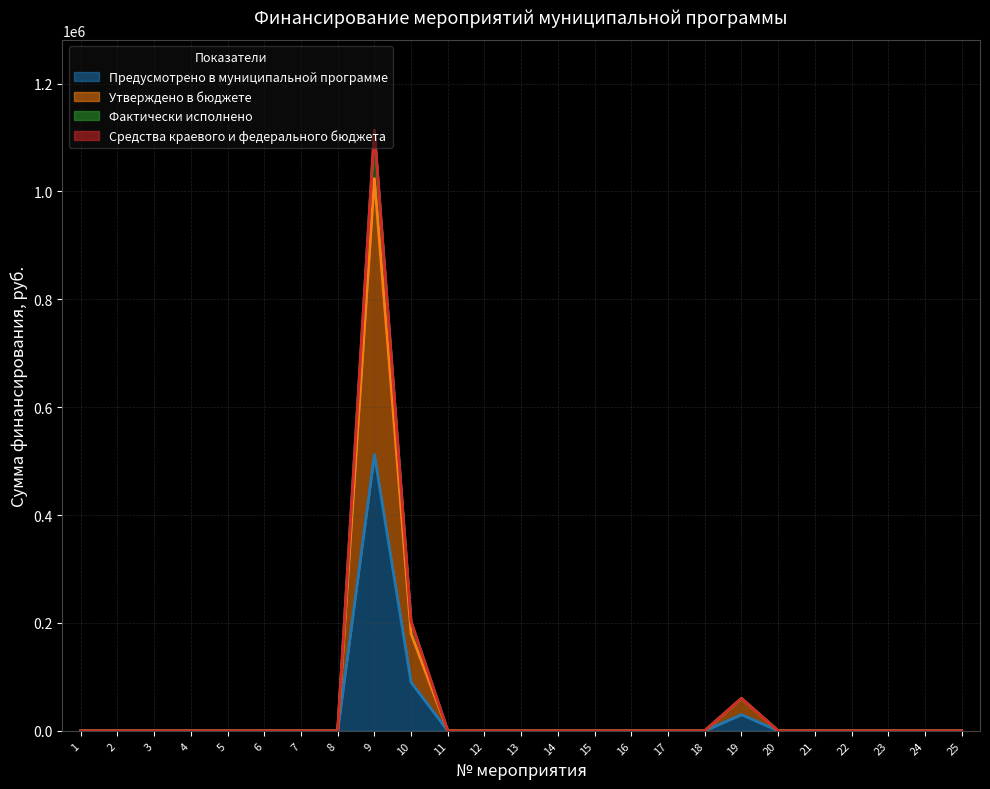

Does the chart display data point markers on the line(s)?

No